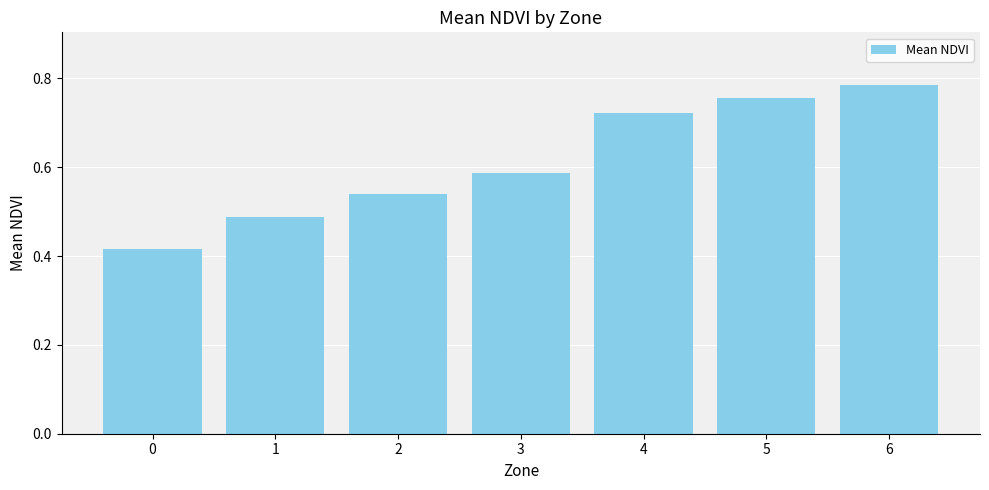

Is it true that the value at 3 is 1.0?

False